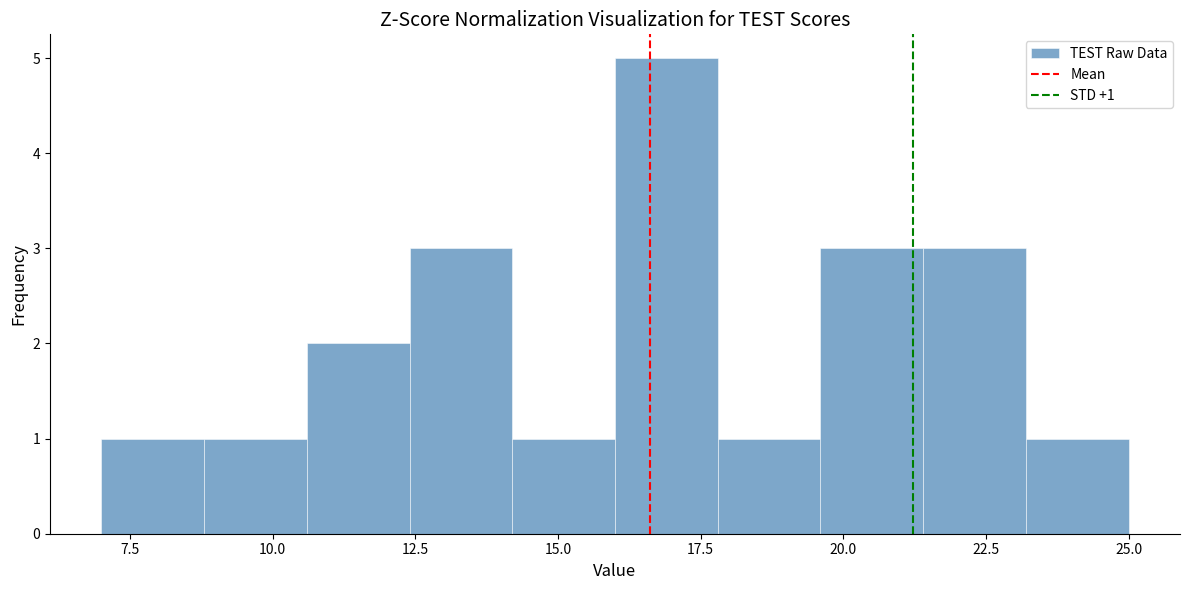

Read against the x-axis, roughly where is the centre of the tallest bar?

17.0